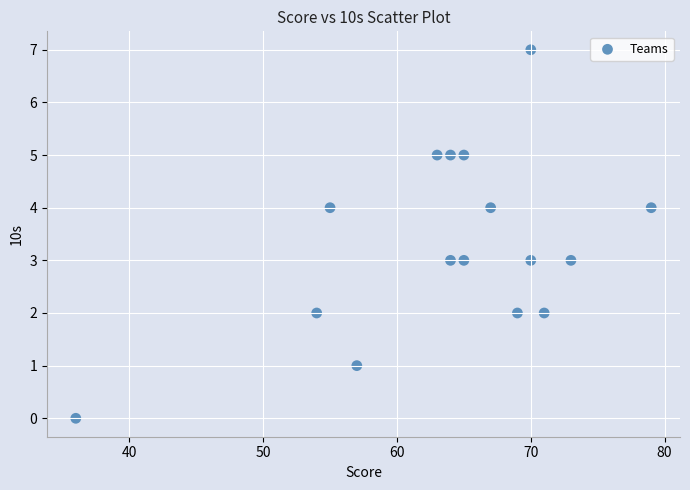

What is the range of X values (max minus min)?

43